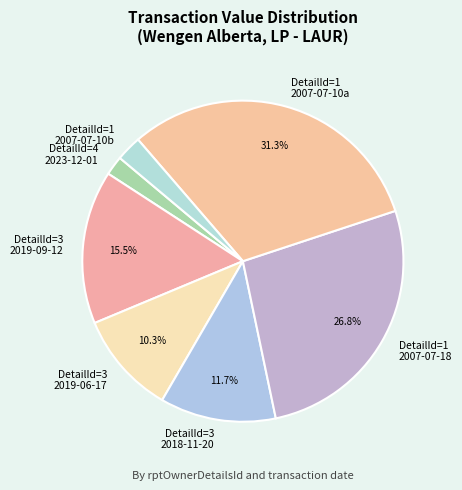

What is the smallest slice in the pie chart?

DetailId=4 2023-12-01